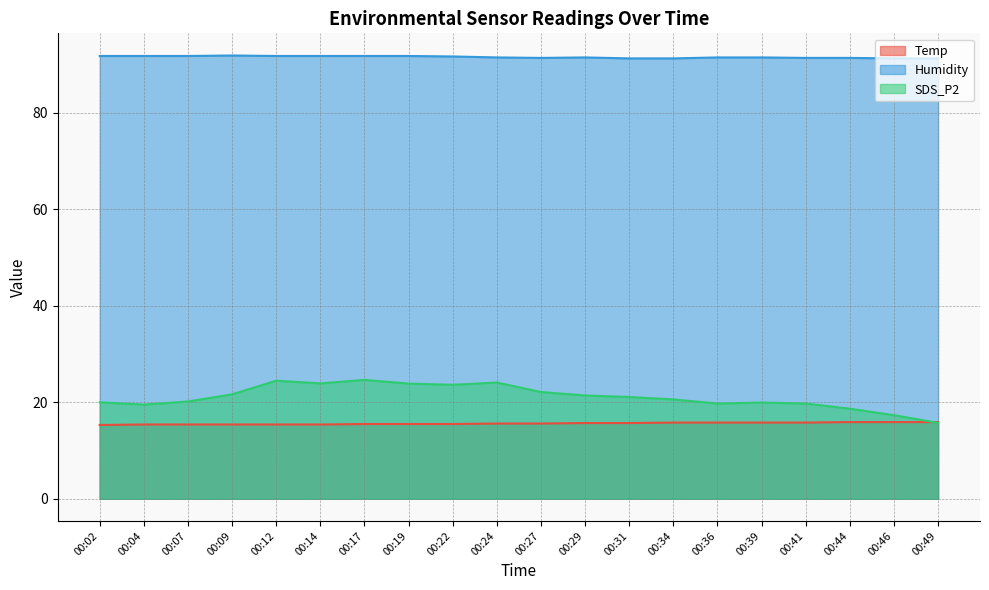

Which category has the highest value in the SDS_P2 series?

00:17